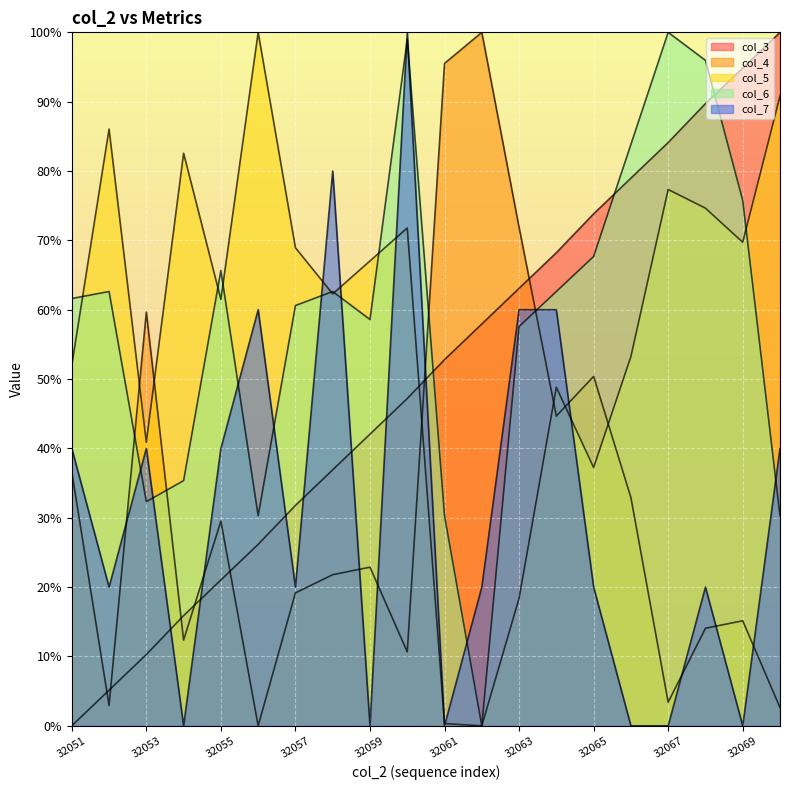

How many lines are shown in the chart?

5